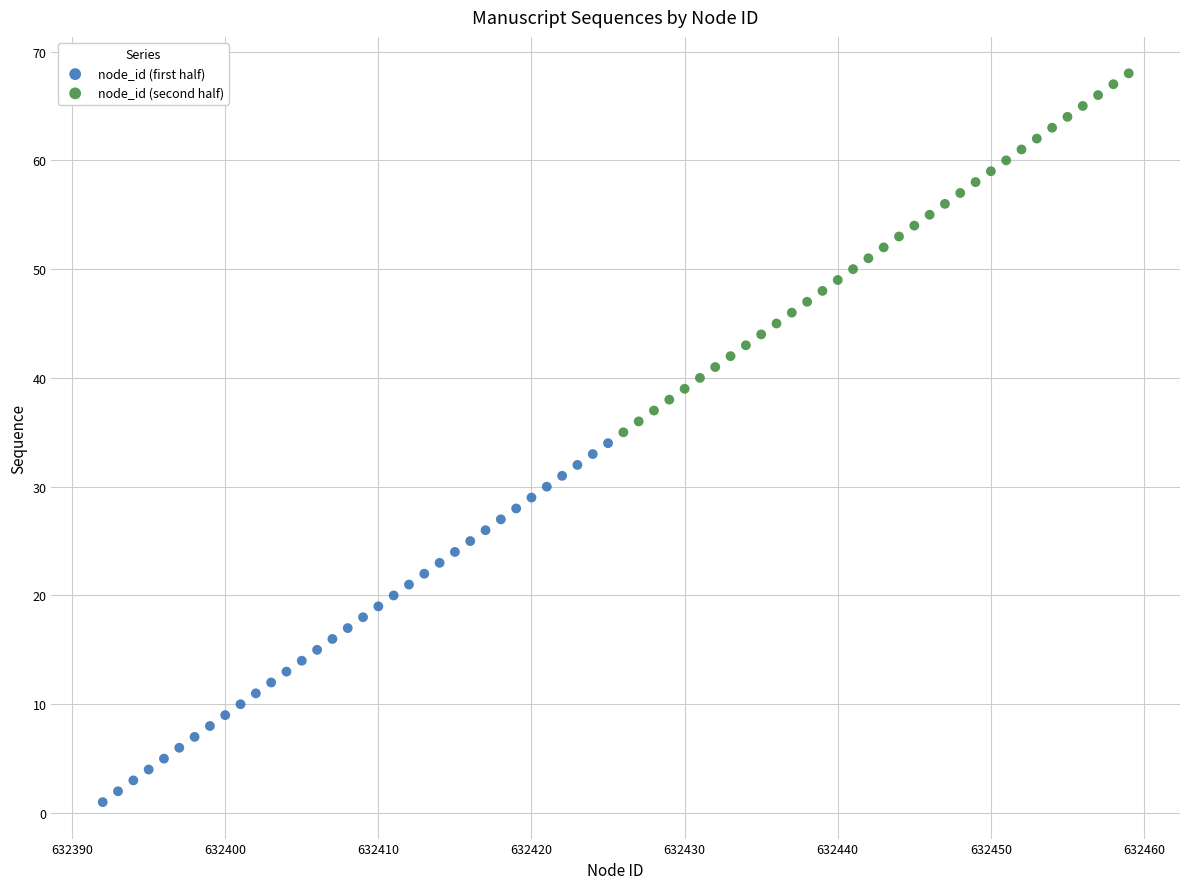

Which series contains the lowest Y value?

node_id (first half)